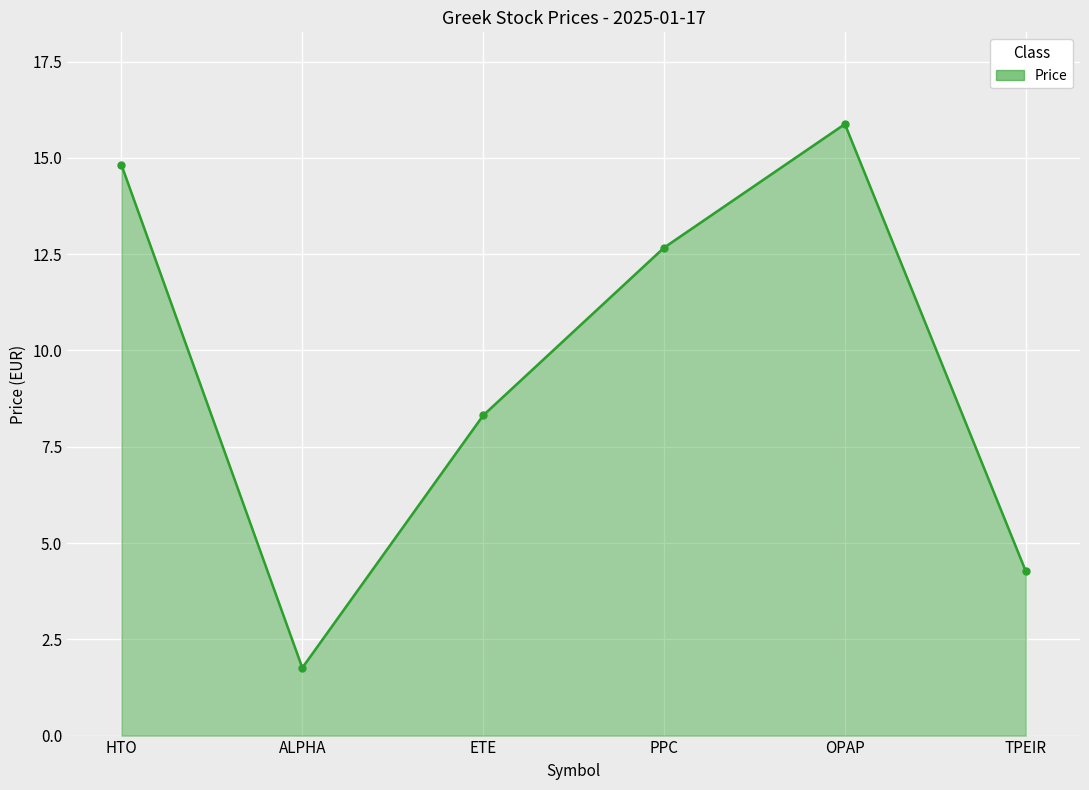

Reading left to right, what are all the values shown in this chart?

HTO=14.8	ALPHA=1.8	ETE=8.3	PPC=12.7	OPAP=15.9	TPEIR=4.3